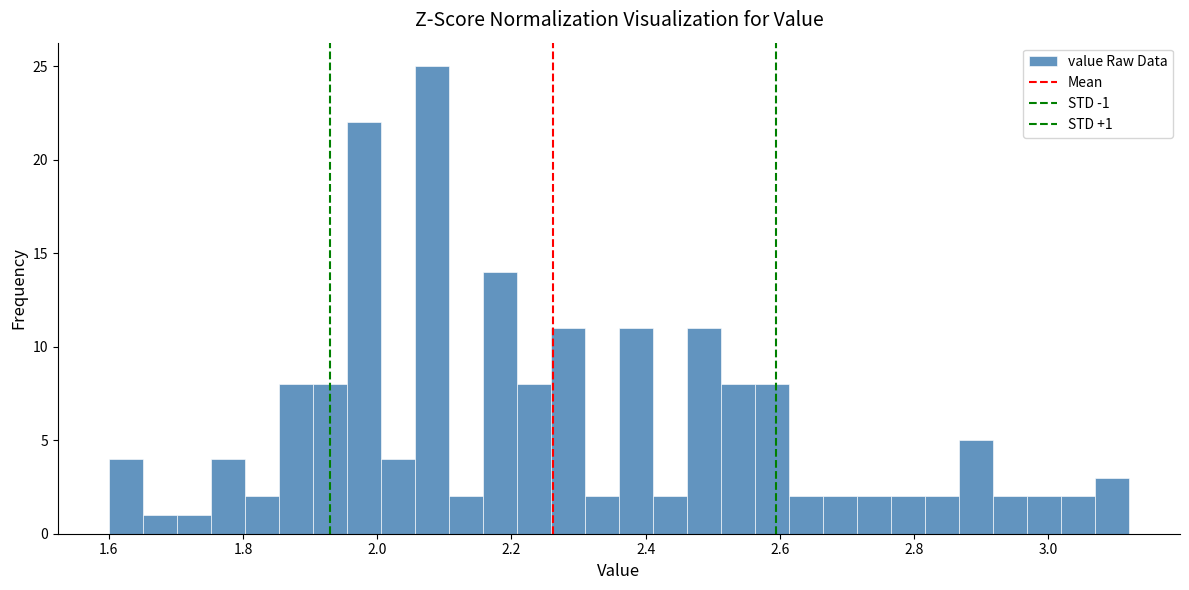

Read against the x-axis, roughly where is the centre of the tallest bar?

2.08